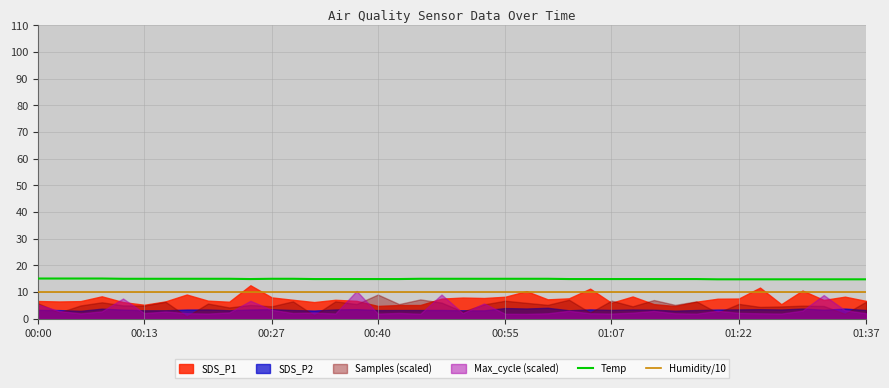

What is the maximum value for Humidity/10?

10.0